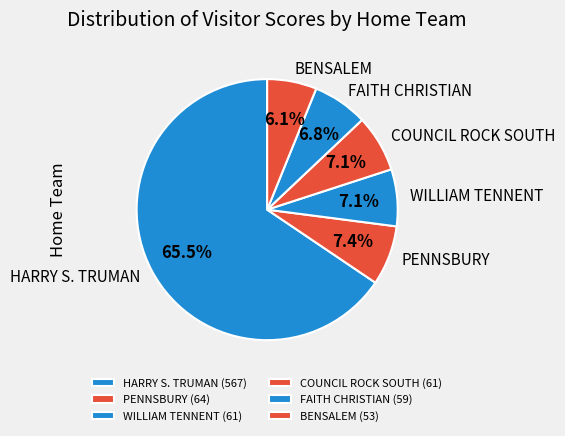

Does HARRY S. TRUMAN account for over 50% of the chart?

Yes